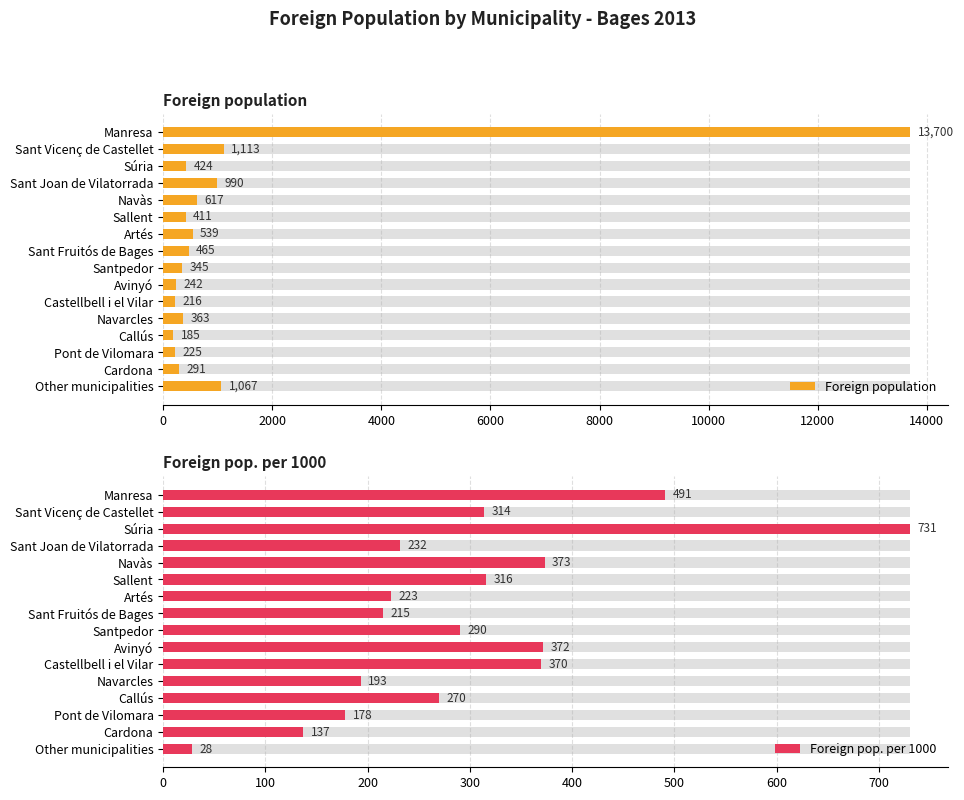

The value of Foreign population at Súria is 553. True or false?

False